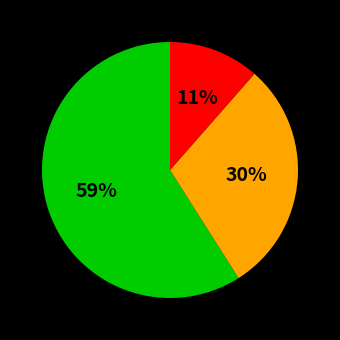

Is there any slice that represents more than half of the pie?

Yes